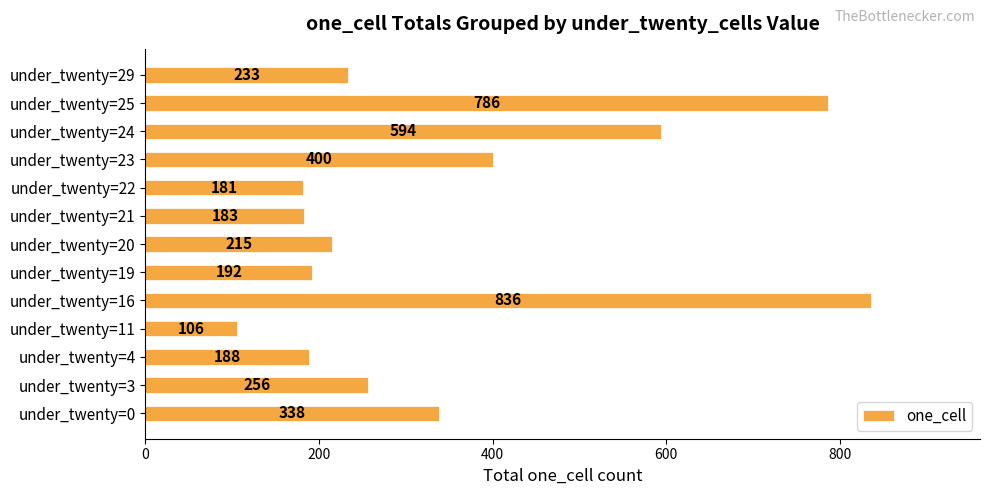

List the labels in order of value, smallest first.

under_twenty=11, under_twenty=22, under_twenty=21, under_twenty=4, under_twenty=19, under_twenty=20, under_twenty=29, under_twenty=3, under_twenty=0, under_twenty=23, under_twenty=24, under_twenty=25, under_twenty=16